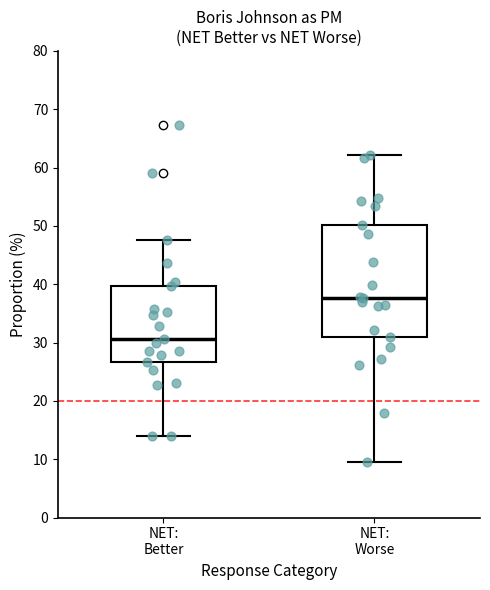

Reading left to right, read every box against the y-axis: the position of its median line, the range the box covers, and the ends of its whiskers. The values are not printed on the chart, so give them approximately, as read against the axis.

NET: Better: median 31, box 27 to 40, whiskers 14 to 48
NET: Worse: median 38, box 31 to 50, whiskers 10 to 62